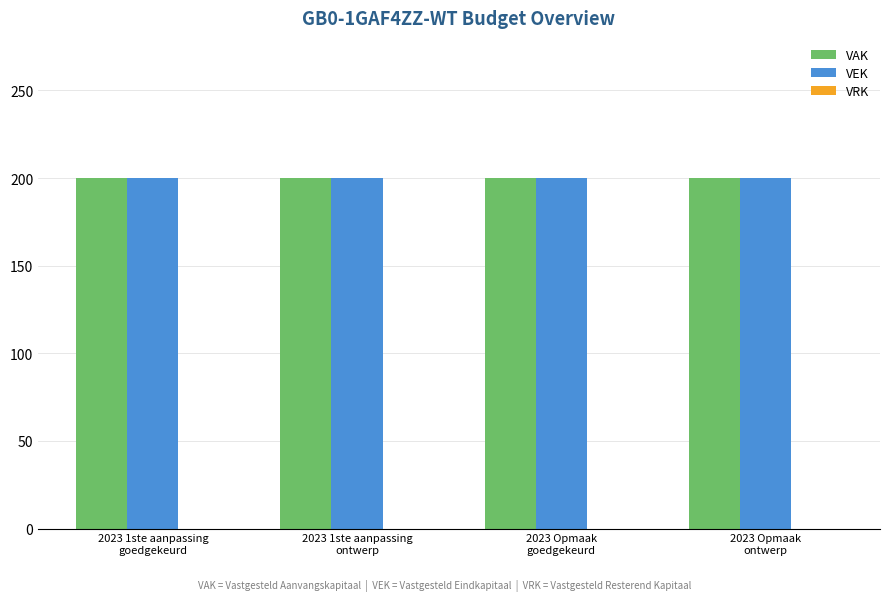

Between 2023 1ste aanpassing
goedgekeurd and 2023 Opmaak
ontwerp, which series saw the biggest shift?

VAK